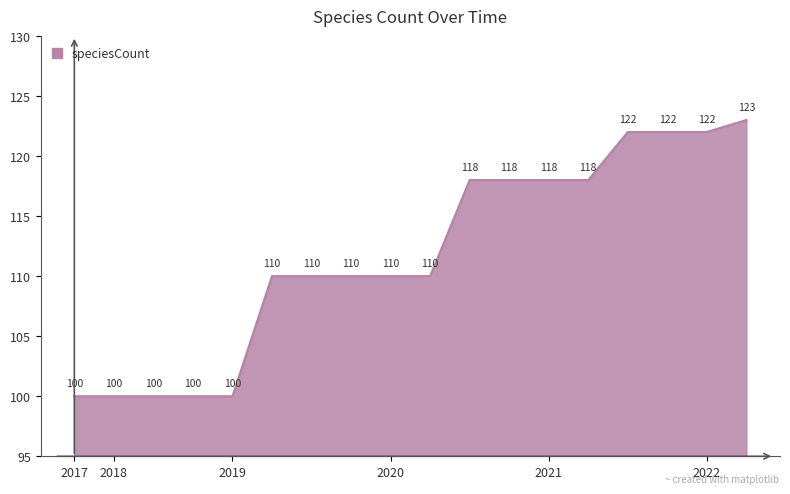

Count the values in the range 100 to 118.

14